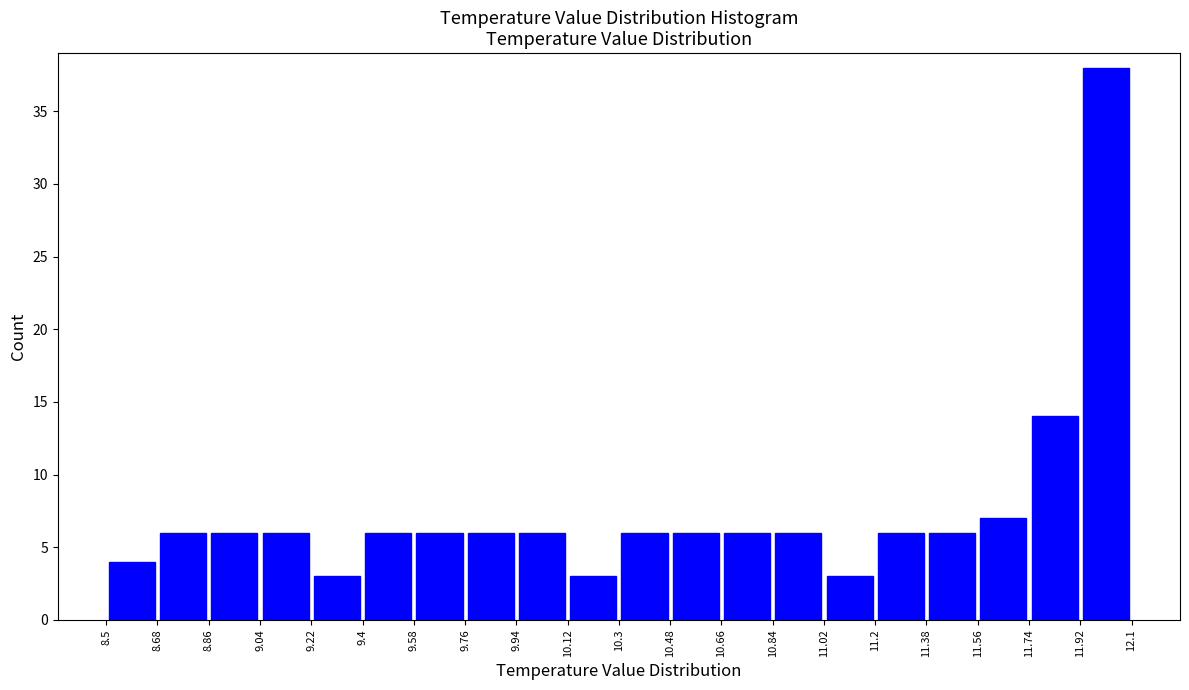

Reading left to right, transcribe this chart: for each bar, give the range it covers on the x-axis and its height. The values are not printed on the chart, so give them approximately, as read against the axis.

8.5 to 8.68: 4
8.68 to 8.86: 6
8.86 to 9.04: 6
9.04 to 9.22: 6
9.22 to 9.4: 3
9.4 to 9.58: 6
9.58 to 9.76: 6
9.76 to 9.94: 6
9.94 to 10.12: 6
10.12 to 10.3: 3
10.3 to 10.48: 6
10.48 to 10.66: 6
10.66 to 10.84: 6
10.84 to 11.02: 6
11.02 to 11.2: 3
11.2 to 11.38: 6
11.38 to 11.56: 6
11.56 to 11.74: 7
11.74 to 11.92: 14
11.92 to 12.1: 38